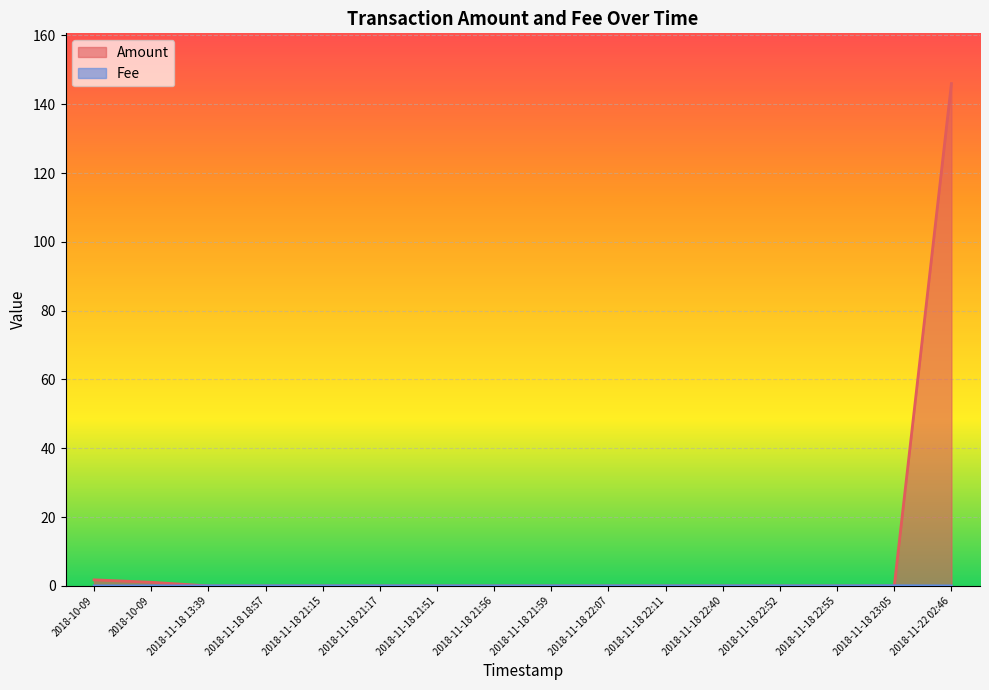

Where is the first local maximum for Fee?

2018-11-18 23:05